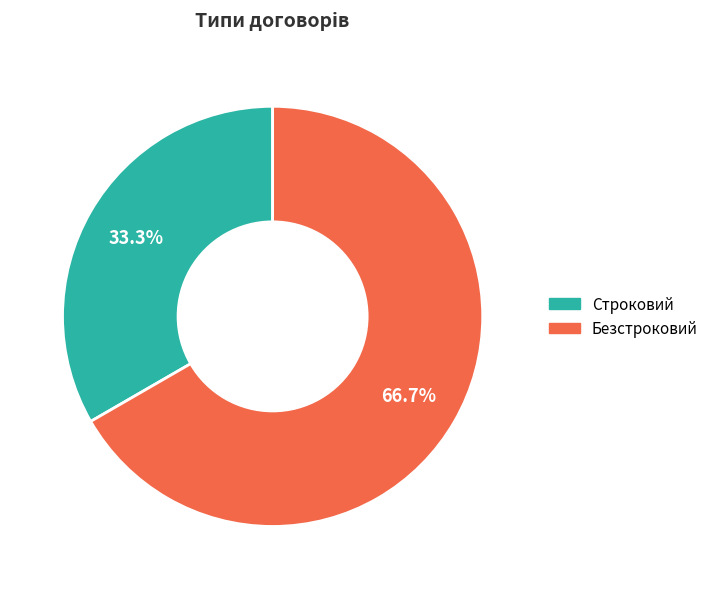

How many segments does this pie chart have?

2